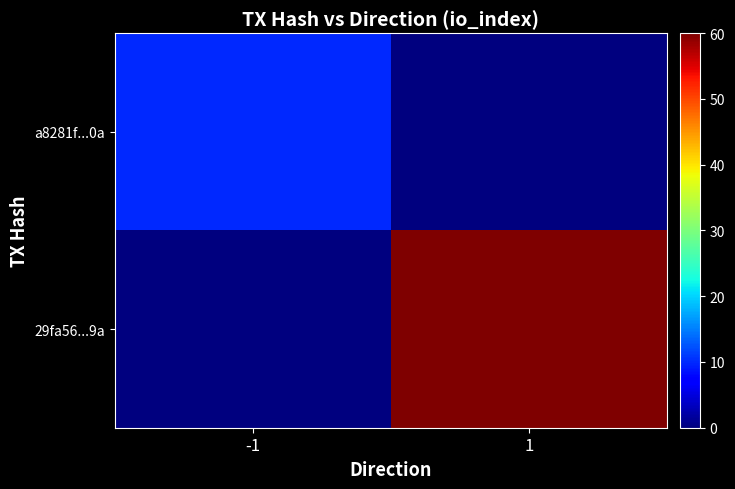

Reading right to left, transcribe all the data shown in this chart.

a8281f...0a: 1=0	-1=10
29fa56...9a: 1=60	-1=0